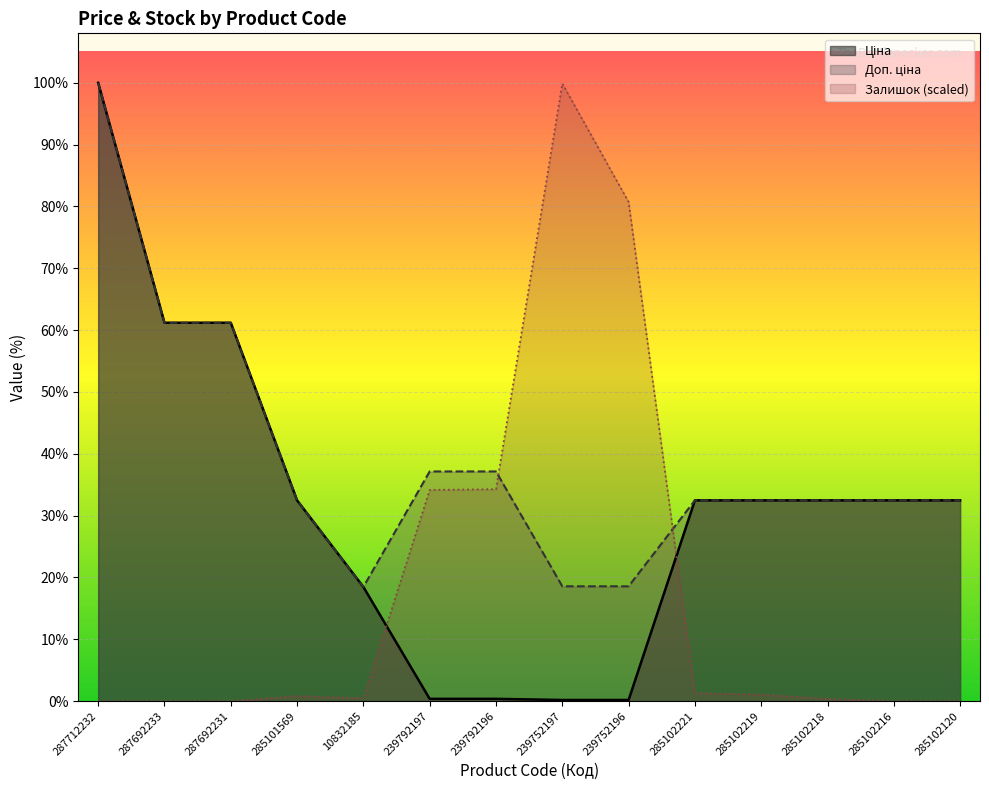

Where do Залишок and Ціна first cross each other?

10832185 and 239792197